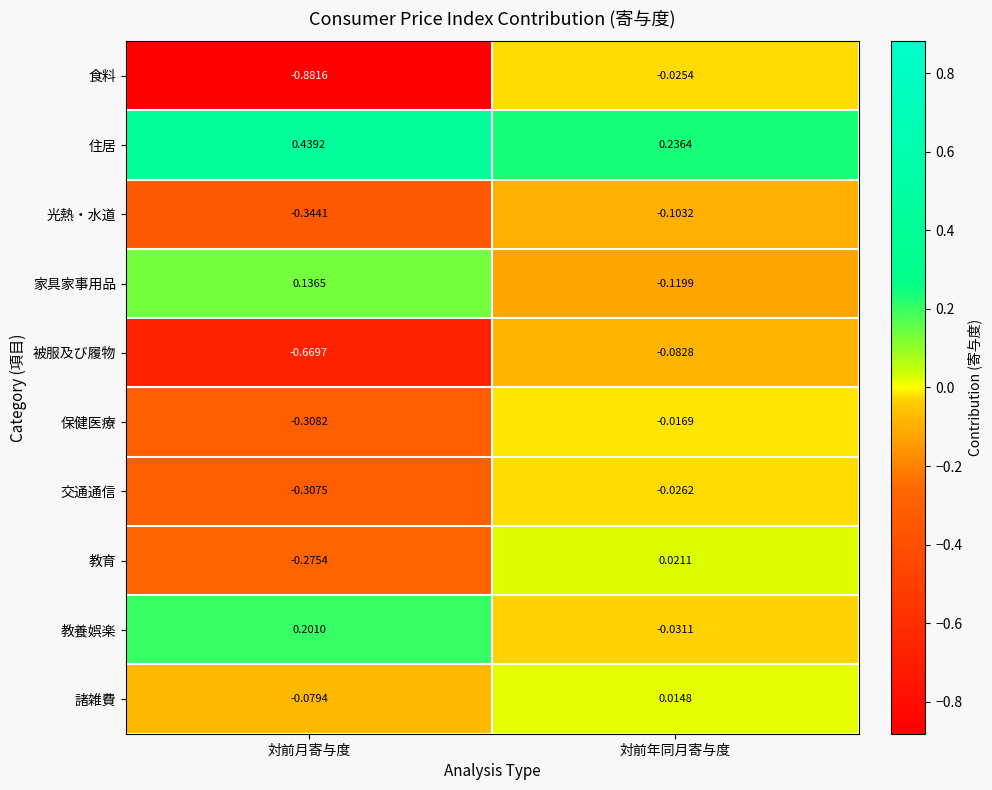

Which series has the largest range (max minus min)?

食料